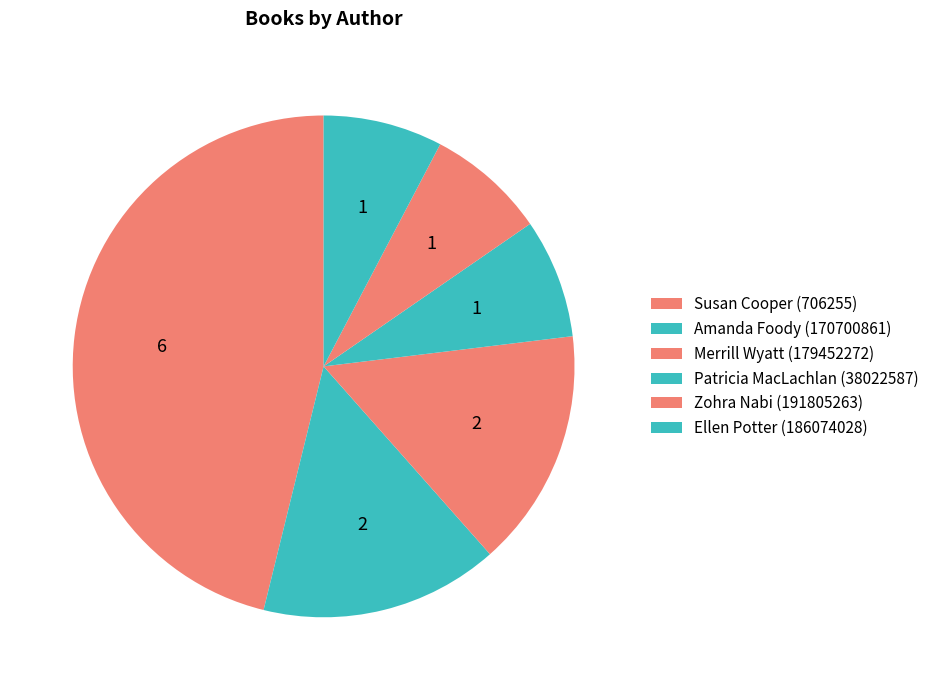

To the nearest percent, what is the combined percentage of Susan Cooper (706255) and Patricia MacLachlan (38022587)?

54%